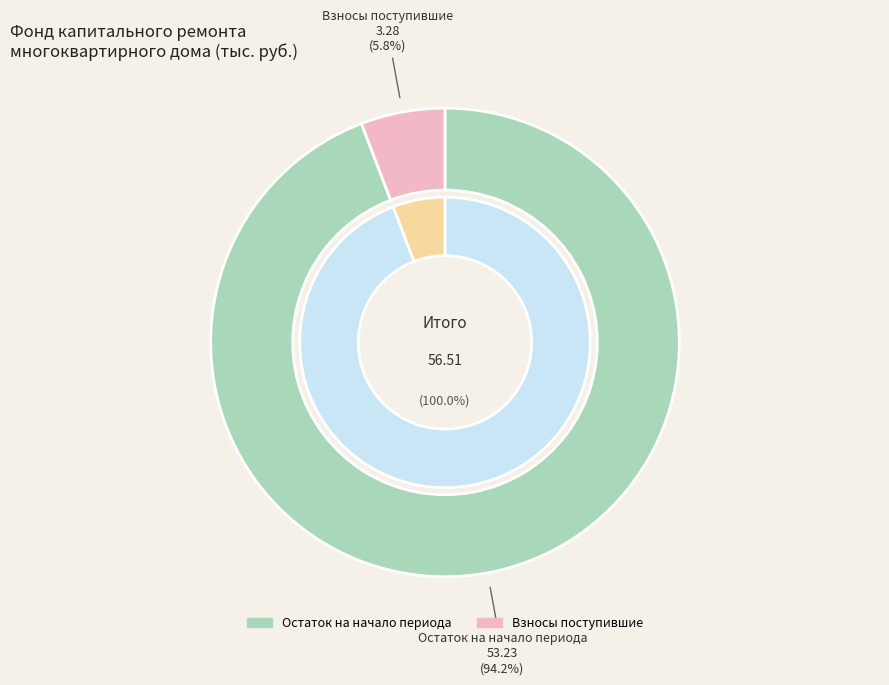

To the nearest percent, what is the combined percentage of за счет минимального взноса and сверх минимального размера взноса?

100%